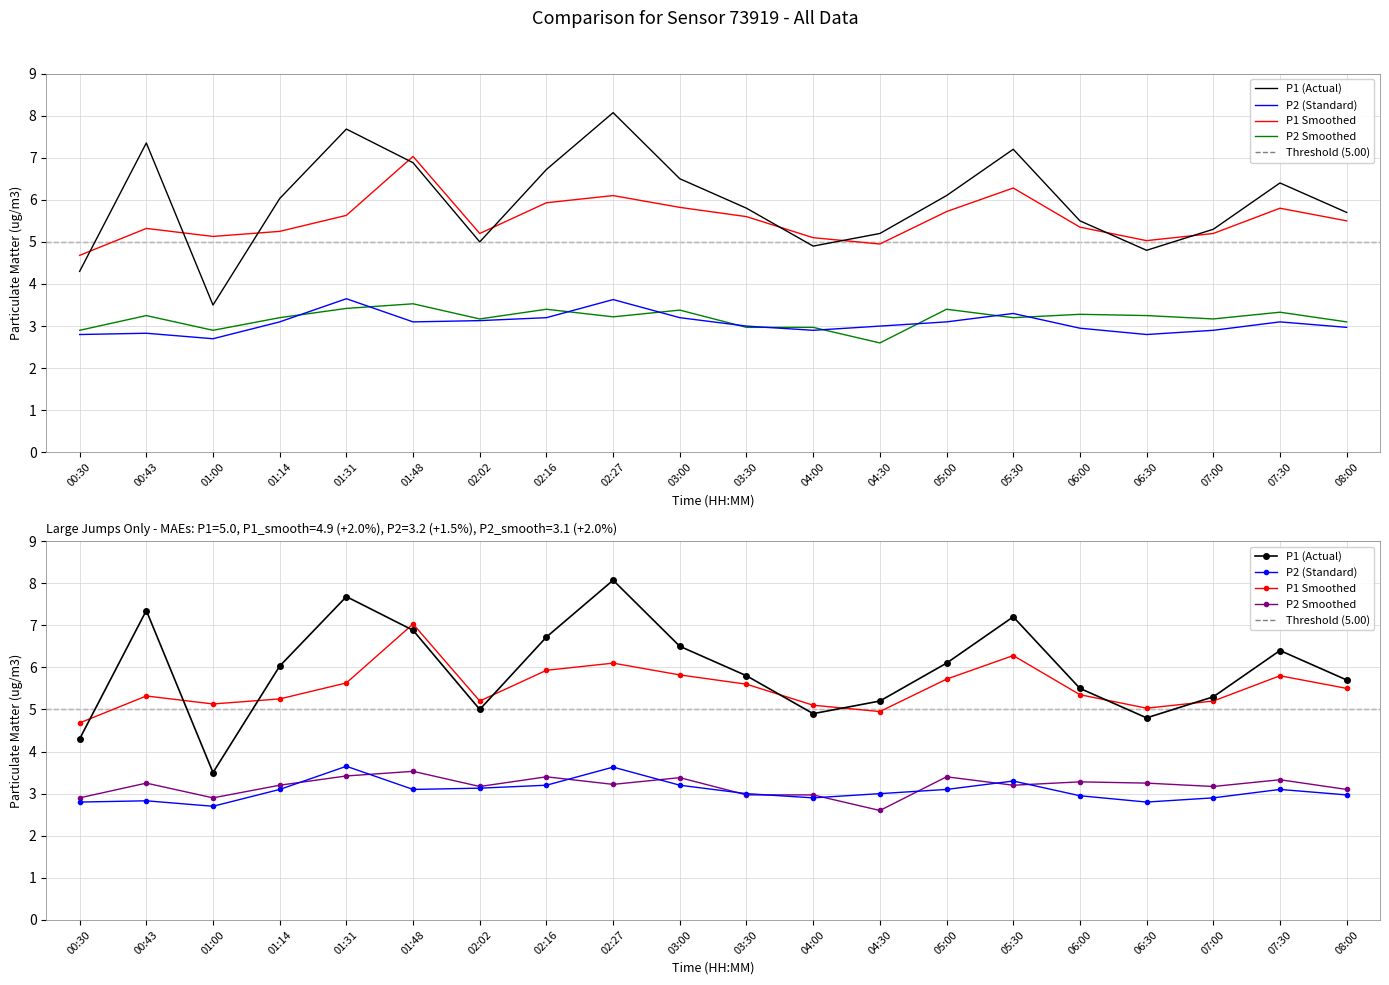

Which has a higher value, 05:30 or 06:00?

05:30